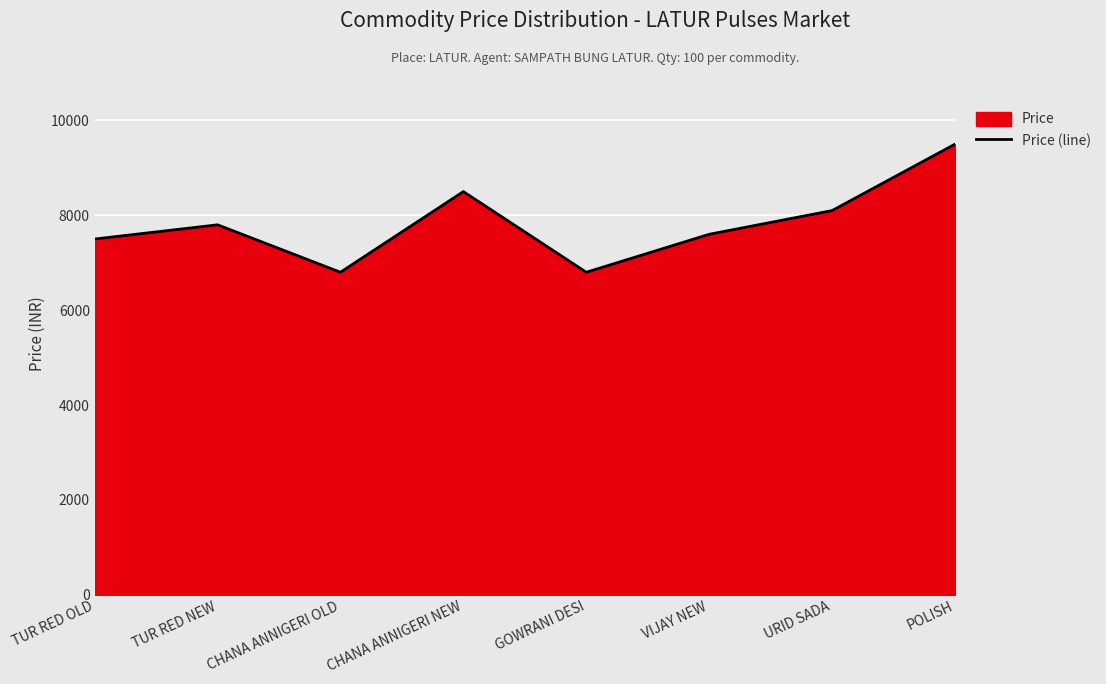

The chart shows a value of 7600 at VIJAY NEW. True or false?

True